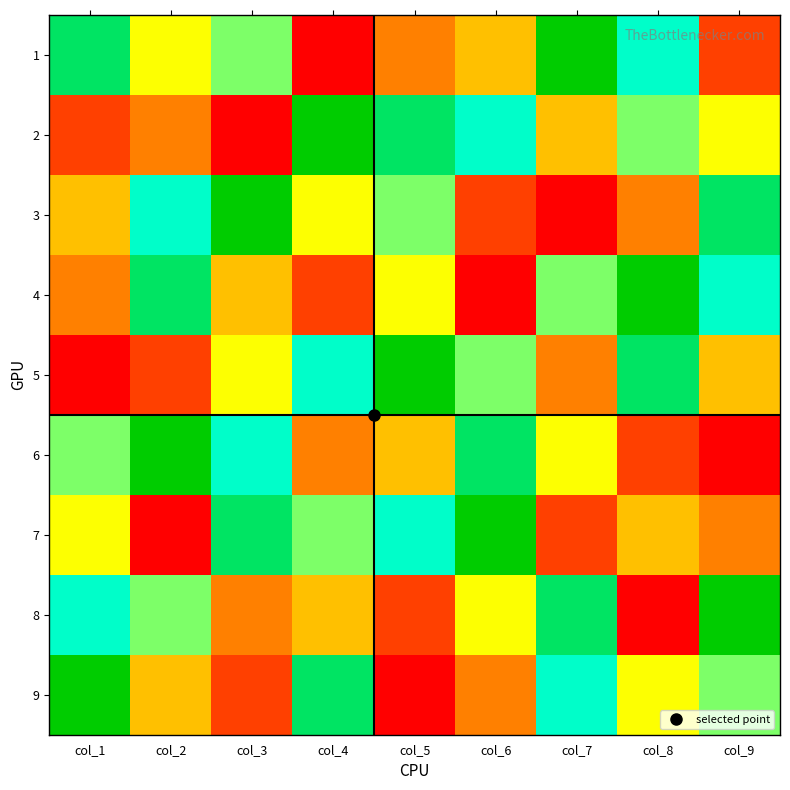

Rank the series by their maximum value, from lowest to highest.

1, 2, 3, 4, 5, 6, 7, 8, 9